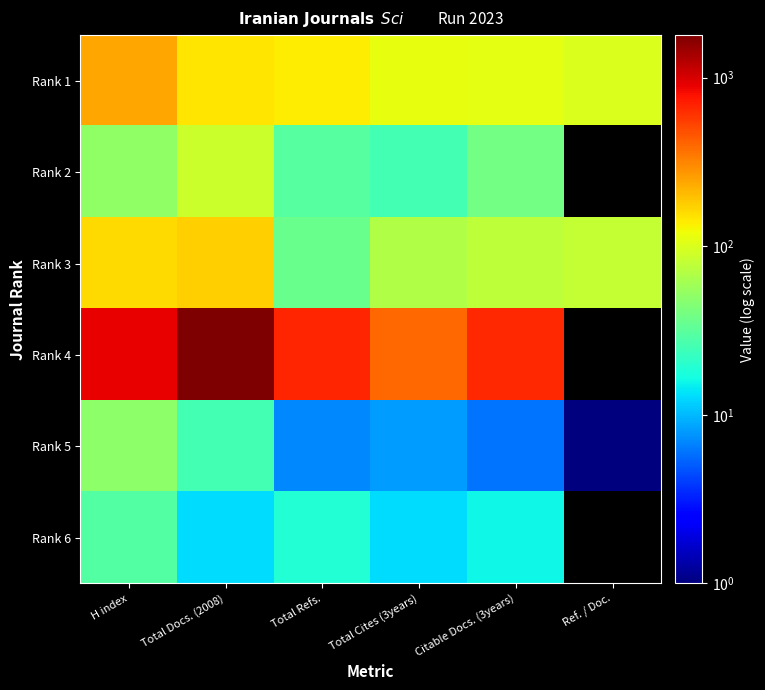

What is the greatest value displayed?

1784.0